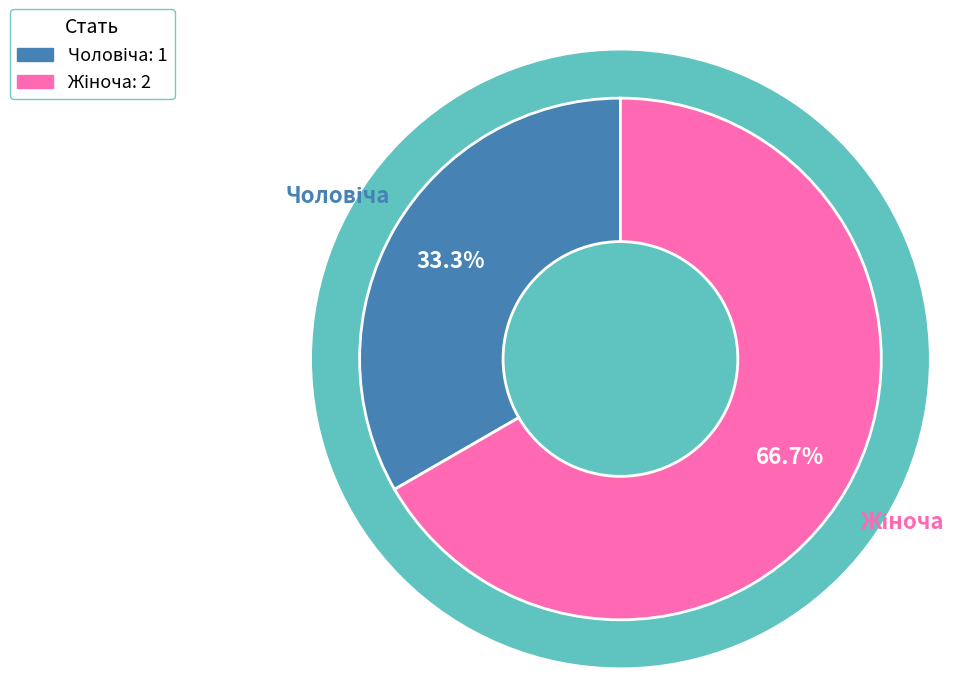

Is the sum of Жіноча and Чоловіча greater than half?

Yes